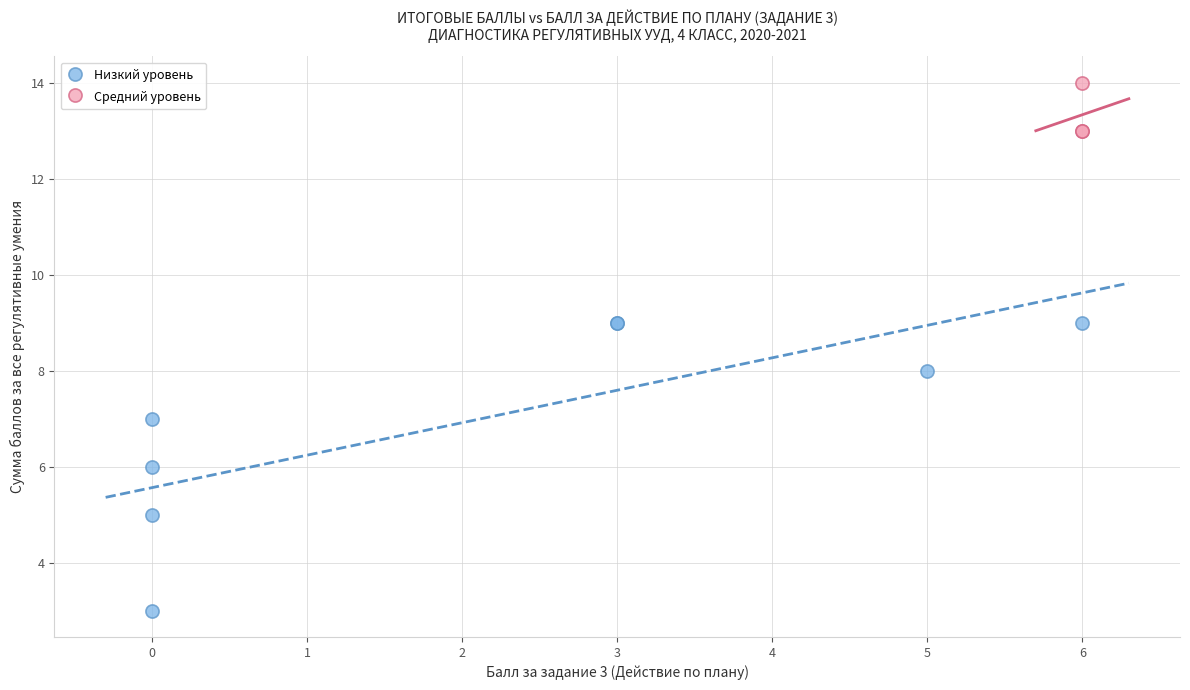

Which series contains the highest Y value?

Средний уровень